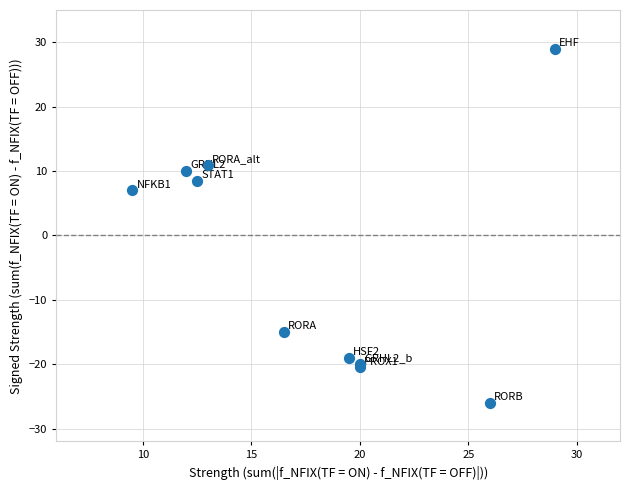

What Y value in the scatter plot is closest to 1?

7.0